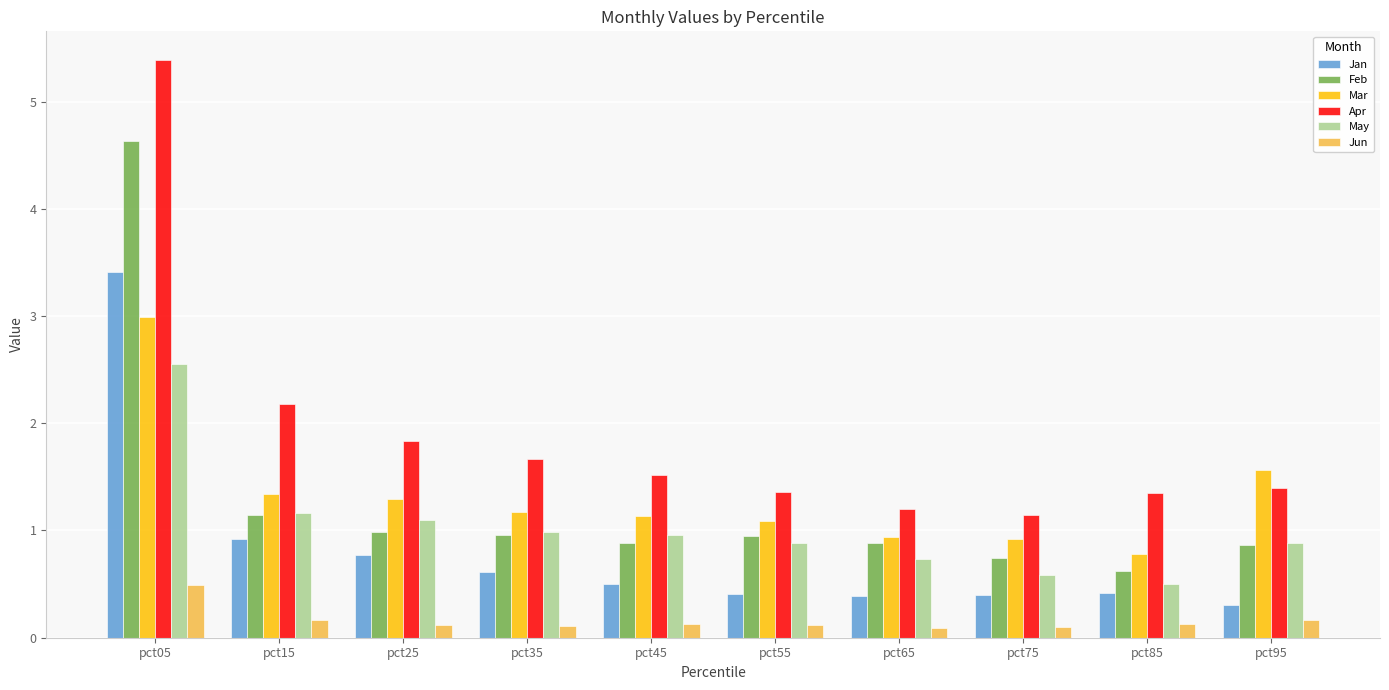

What is the value of the Apr bar at the 4th from the left?

1.7